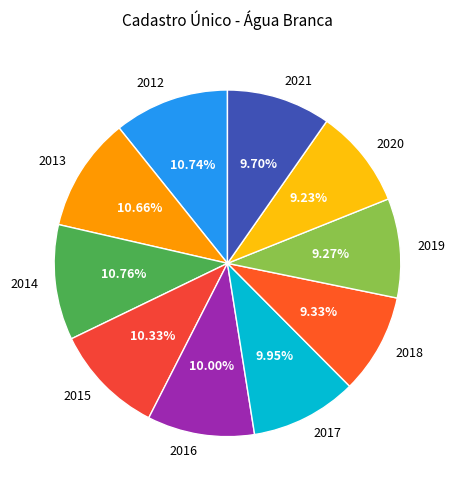

Approximately how many times larger is the value at 2021 compared to 2012?

0.9